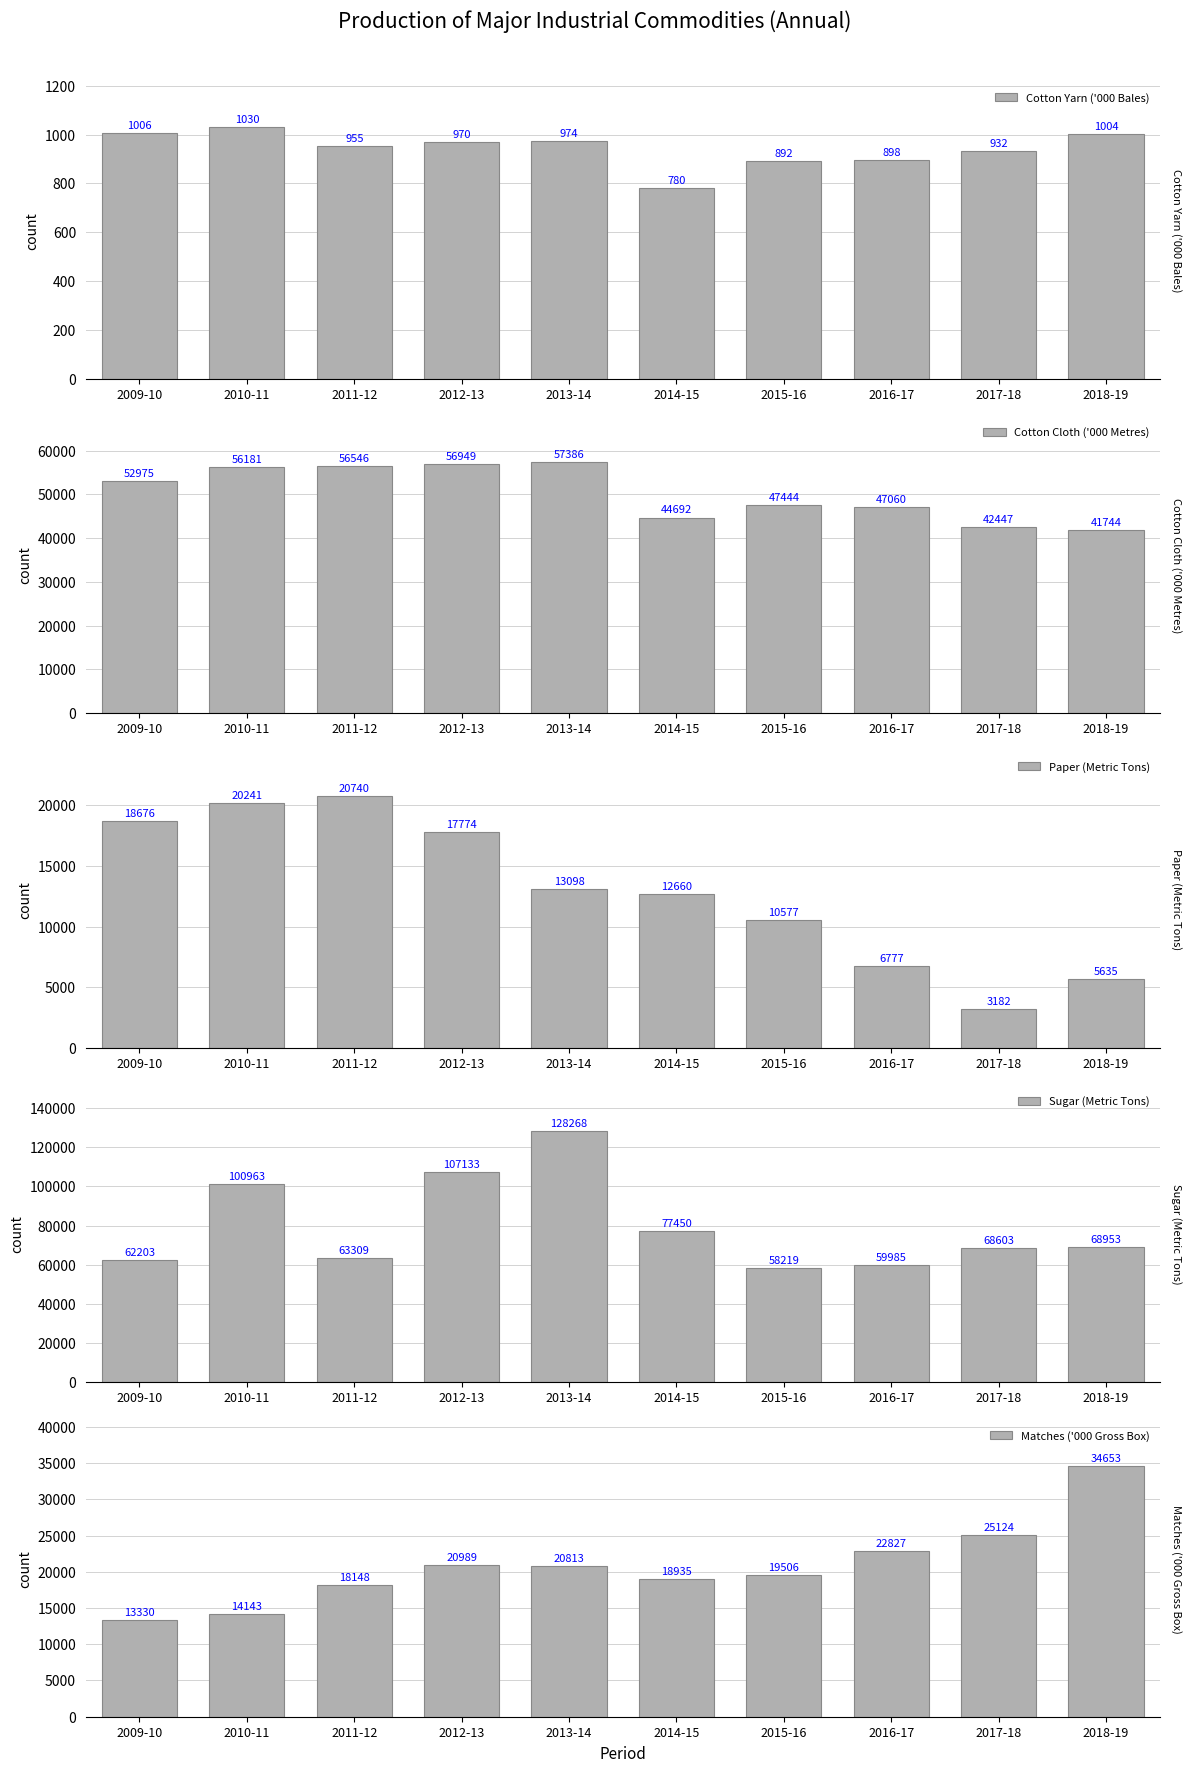

What value does the Paper (Metric Tons) series have at 2010-11?

20241